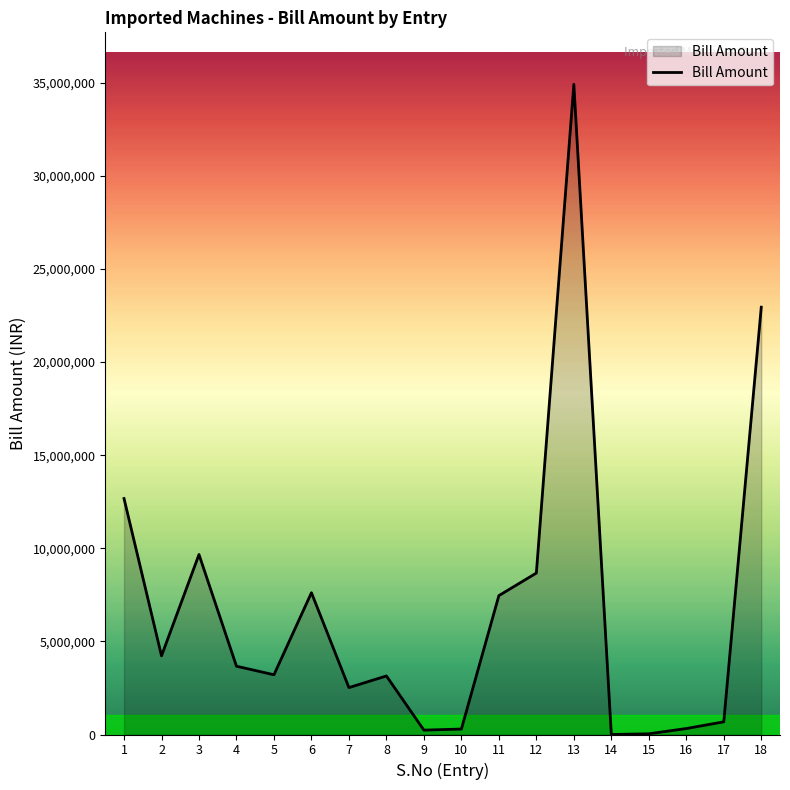

At which category does the data reach its first local valley?

2